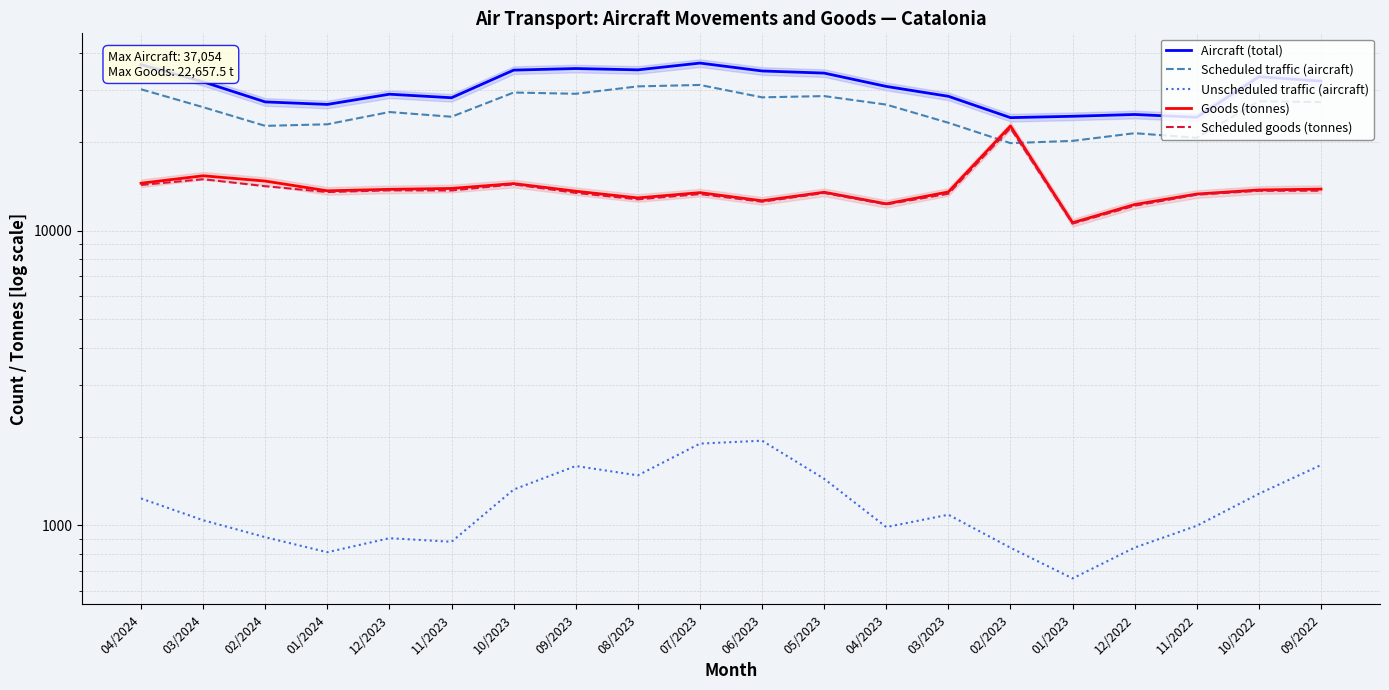

Which series has the largest total across all categories?

Aircraft (total)